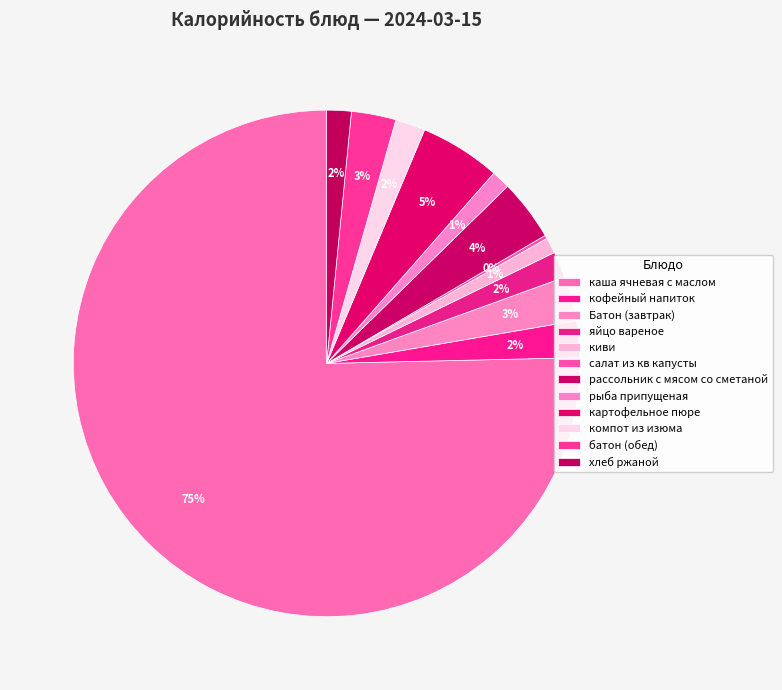

To the nearest percent, what is the difference between the largest and smallest slice percentages?

75%